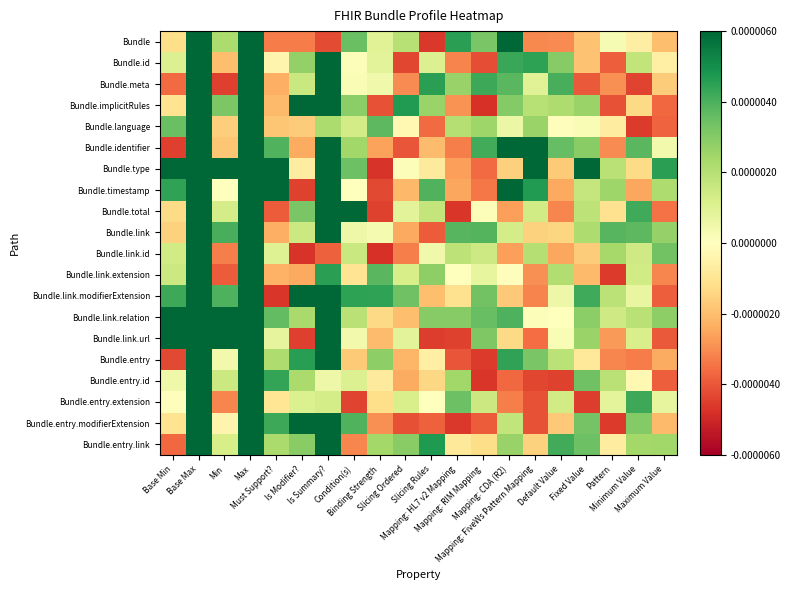

At how many categories does at least one series exceed 0?

20